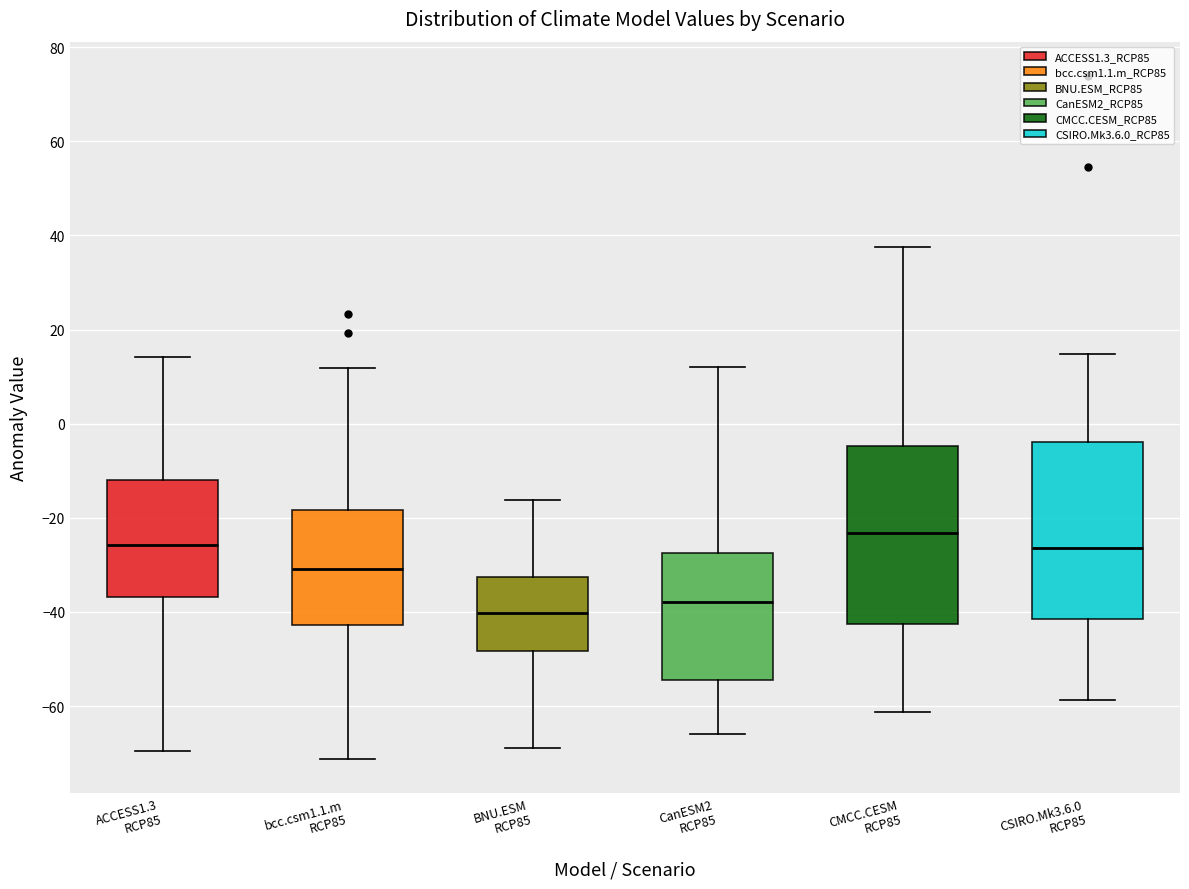

Reading left to right, read every box against the y-axis: the position of its median line, the range the box covers, and the ends of its whiskers. The values are not printed on the chart, so give them approximately, as read against the axis.

ACCESS1.3 RCP85: median -26, box -36 to -12, whiskers -70 to 14
bcc.csm1.1.m RCP85: median -30, box -42 to -18, whiskers -72 to 12
BNU.ESM RCP85: median -40, box -48 to -32, whiskers -68 to -16
CanESM2 RCP85: median -38, box -54 to -28, whiskers -66 to 12
CMCC.CESM RCP85: median -24, box -42 to -4, whiskers -62 to 38
CSIRO.Mk3.6.0 RCP85: median -26, box -42 to -4, whiskers -58 to 14